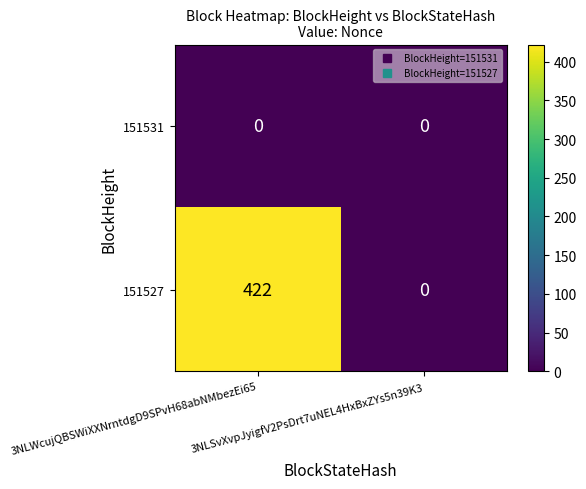

The 151531 series shows 0 at 3NLWcujQBSWiXXNrntdgD9SPvH68abNMbezEi65. True or false?

True